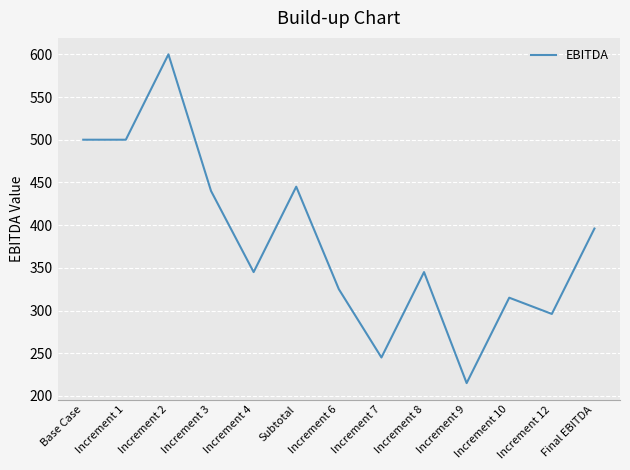

The value at Increment 12 is 296. True or false?

True